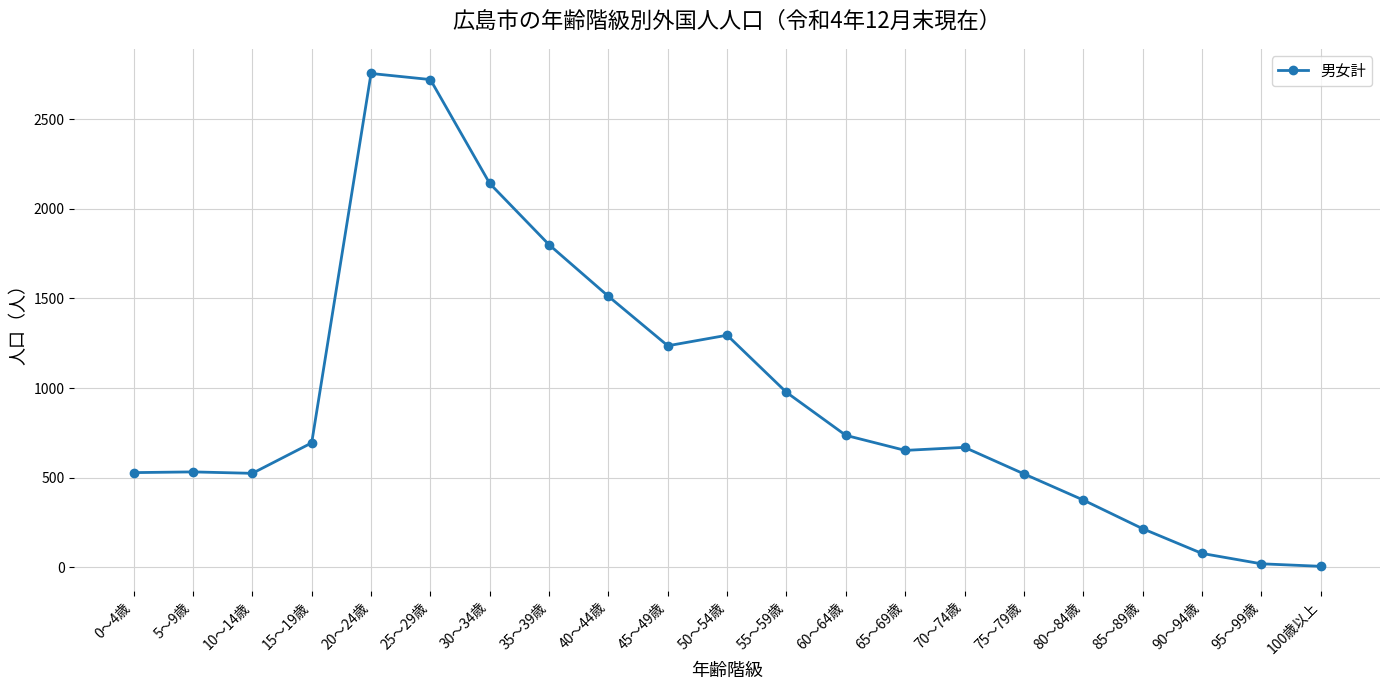

How many values are below 669?

10